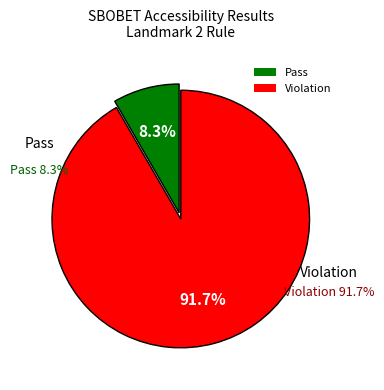

Which category has the biggest portion of the pie?

Violation